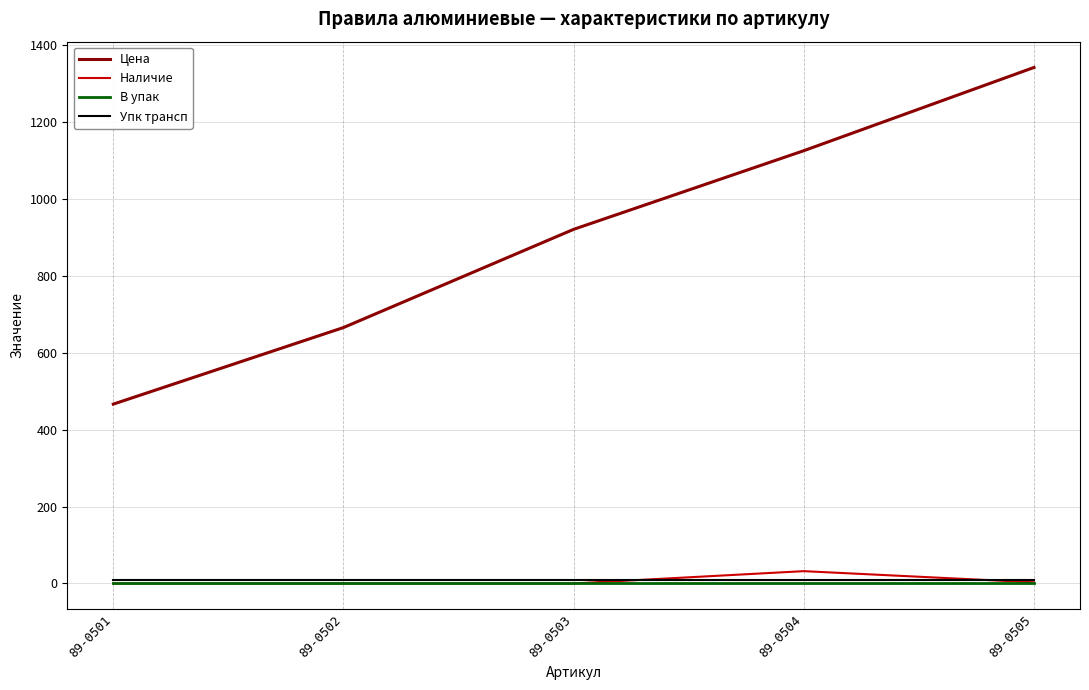

At how many categories does at least one series exceed 1227?

1